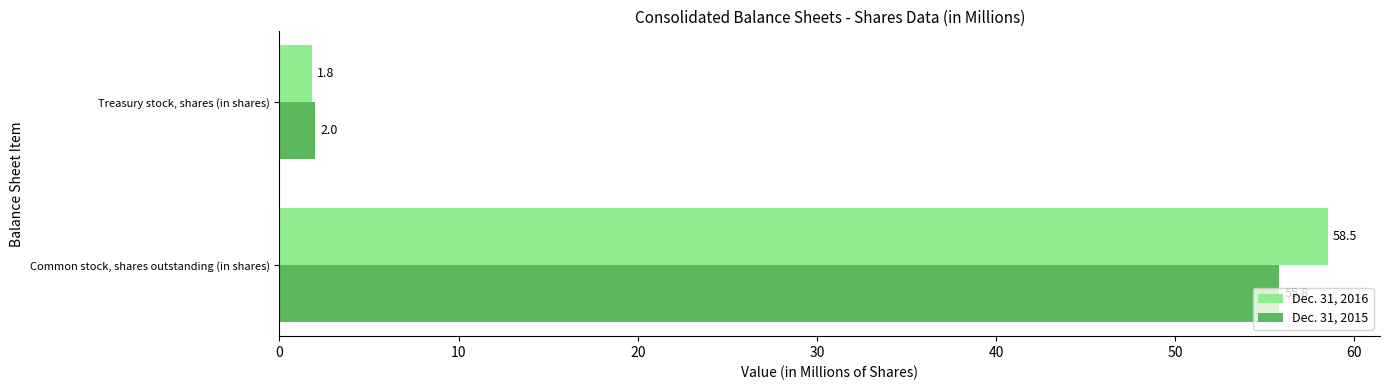

True or false: Dec. 31, 2015 has a value of 2.0 at Treasury stock, shares (in shares).

True